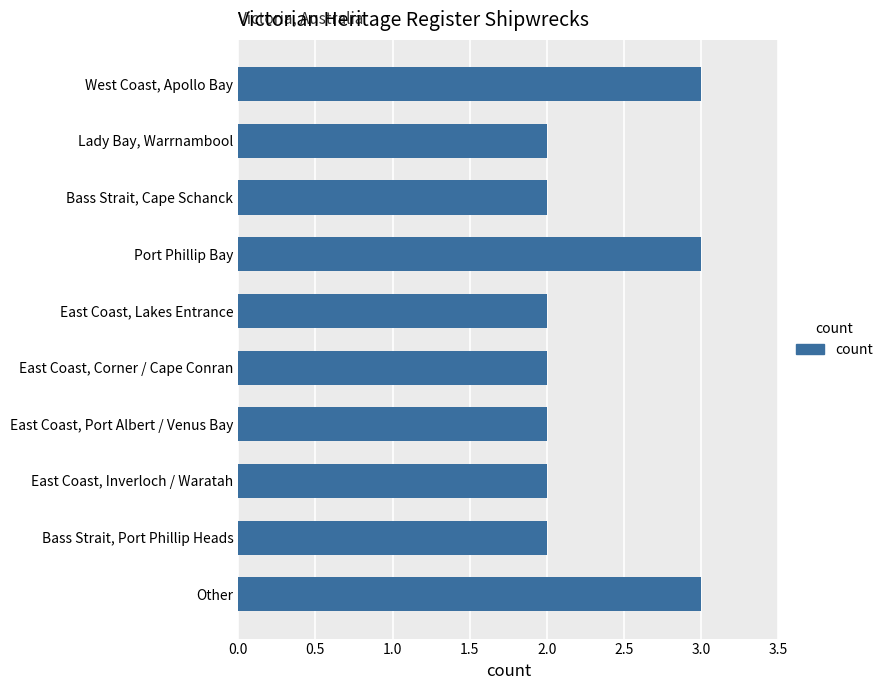

How many values are between 2 and 3?

10